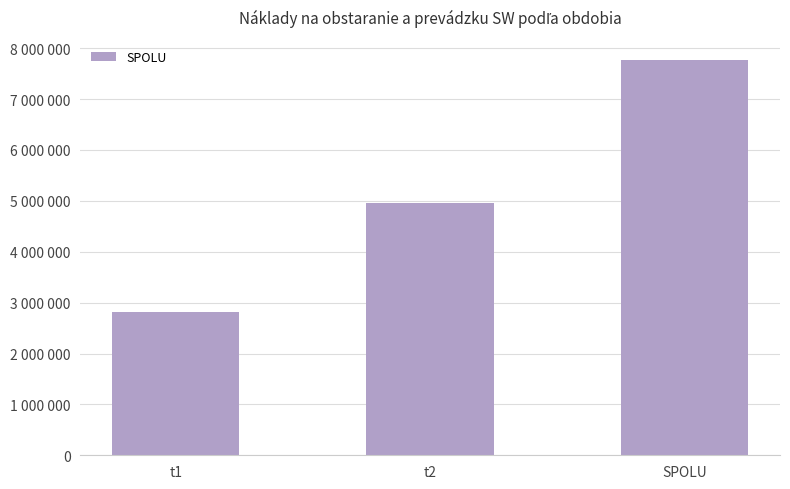

What is the difference between the maximum and minimum values?

4951889.5